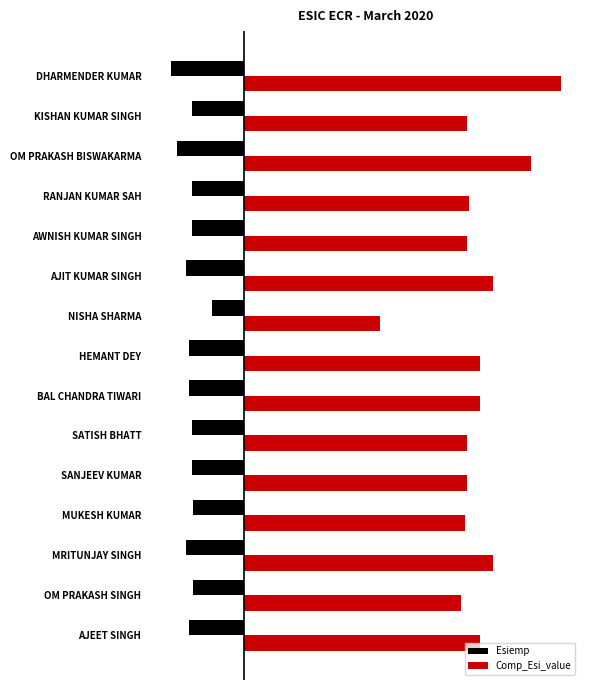

Reading left to right, what are all the values shown in this chart?

Esiemp: -132.0	-122.0	-139.0	-124.0	-125.0	-125.0	-132.0	-132.0	-77.0	-140.0	-125.0	-126.0	-161.0	-125.0	-177.0
Comp_Esi_value: 571.0	525.5	601.5	535.1	538.8	538.8	571.8	571.0	330.2	603.2	538.8	544.7	693.7	538.8	765.5